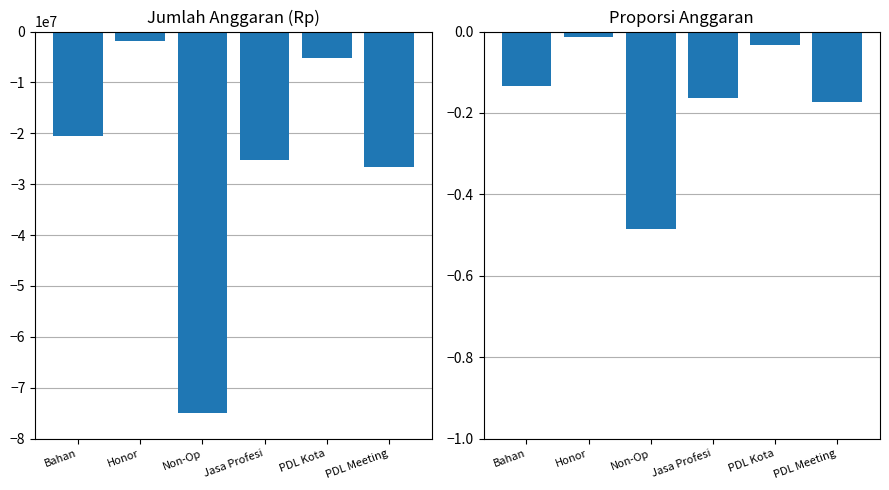

What is the minimum value shown in the chart?

-75000000.0